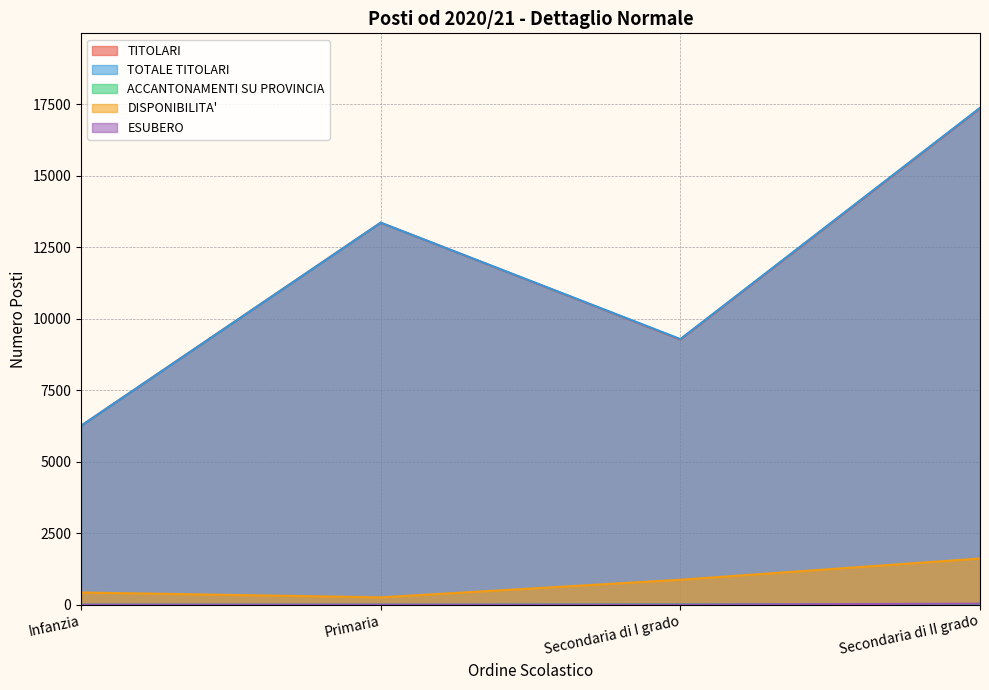

How many values in the ACCANTONAMENTI SU PROVINCIA series exceed 13?

1